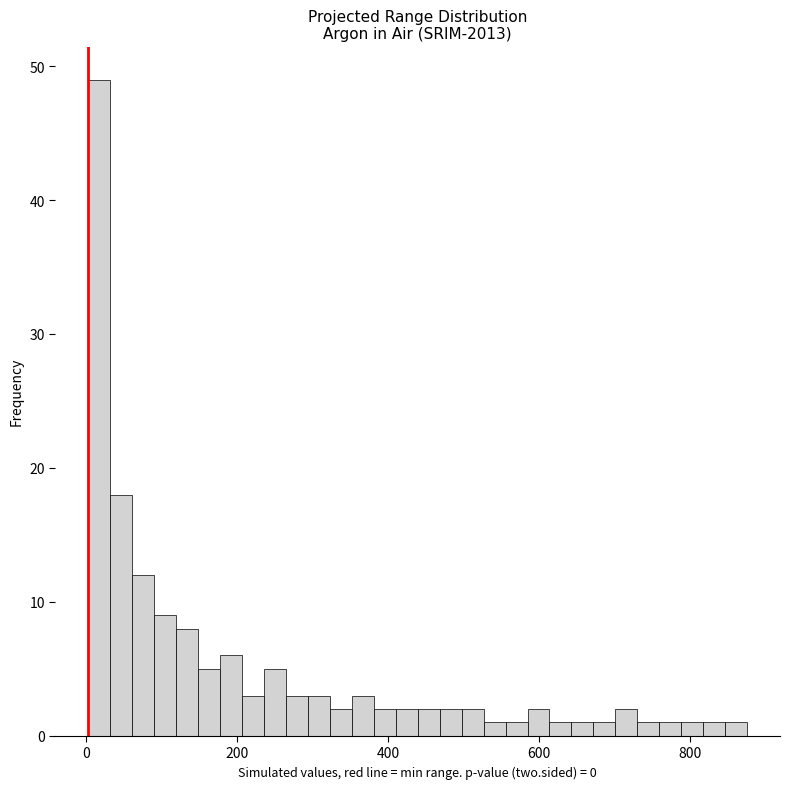

Around what value on the x-axis is the tallest bar? Give the approximate position of its centre, as read against the axis.

20